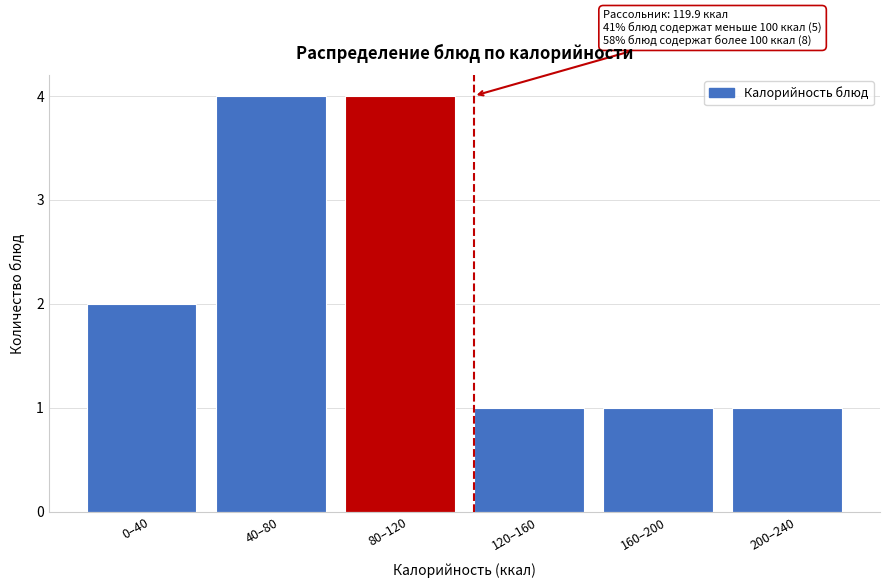

Reading right to left, transcribe all the data shown in this chart.

1	1	1	4	4	2